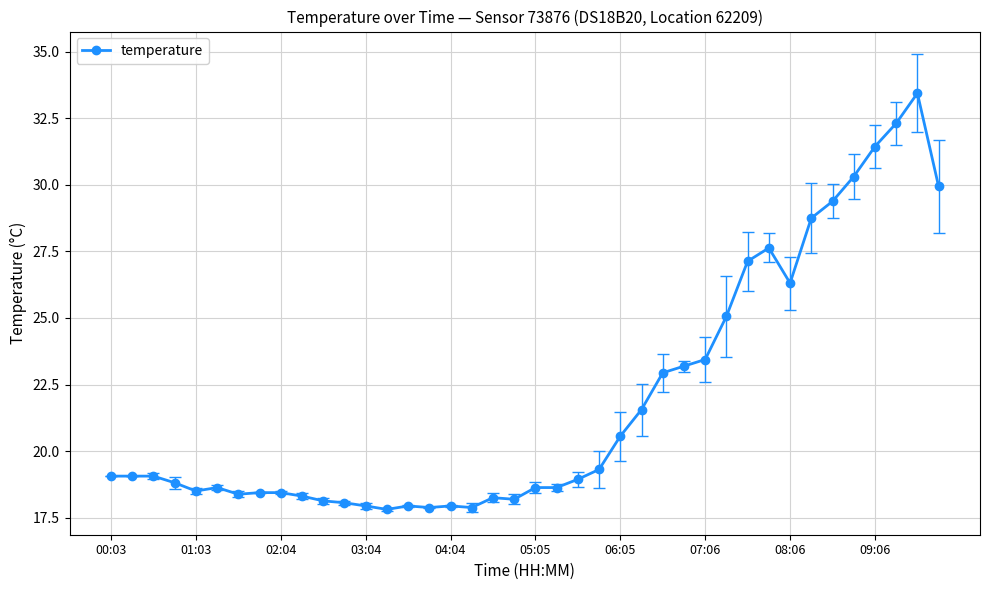

What is the difference between the maximum and minimum values?

15.6